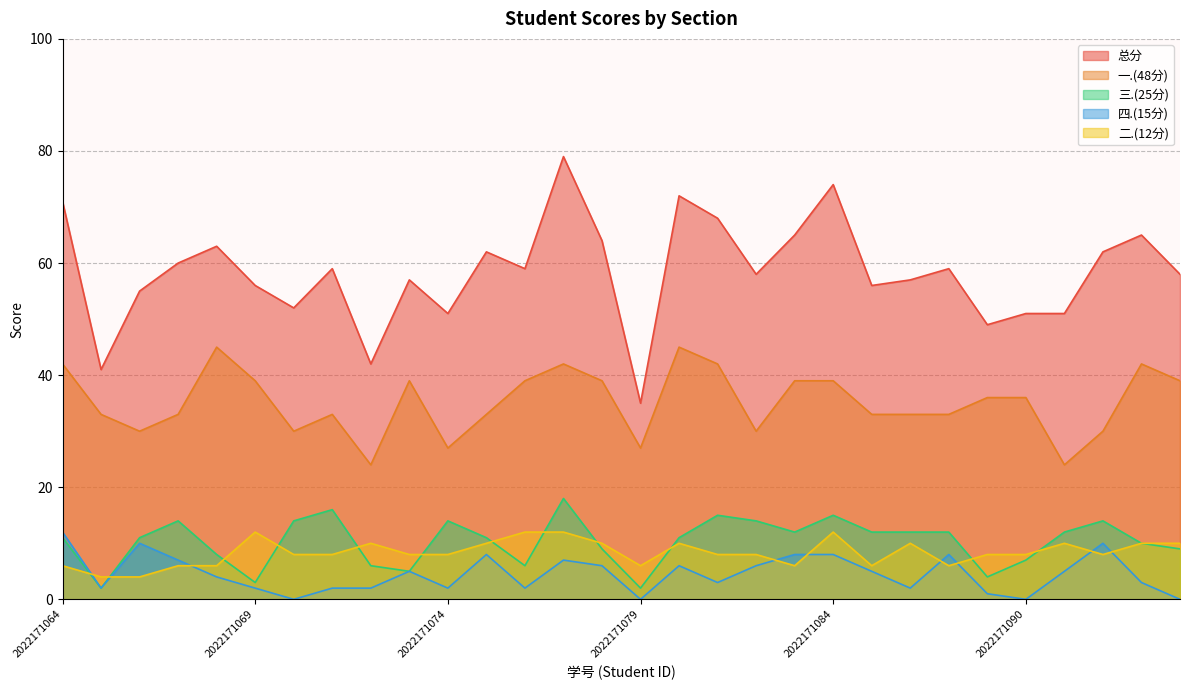

How many series are shown in this chart?

5